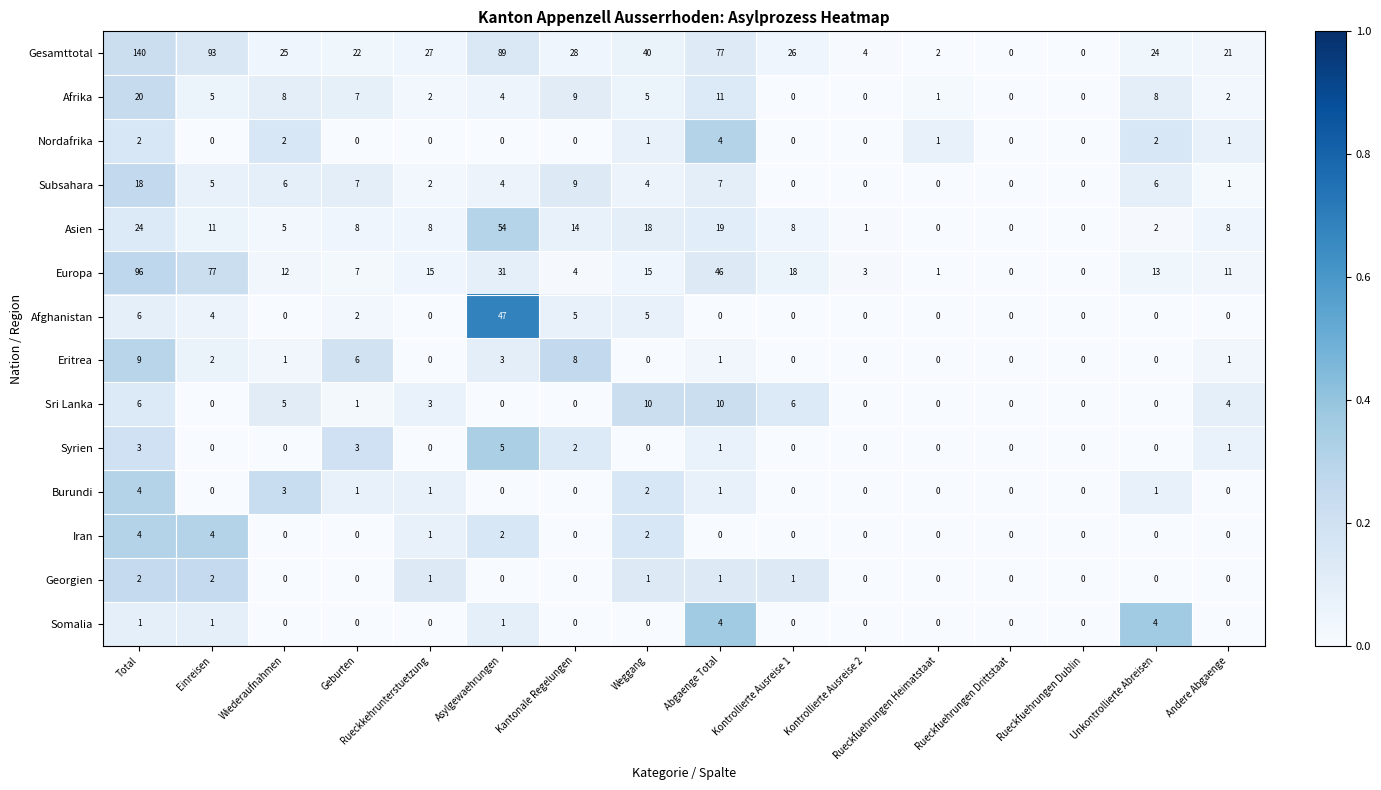

What is the difference between the maximum and minimum values in the Asien series?

54